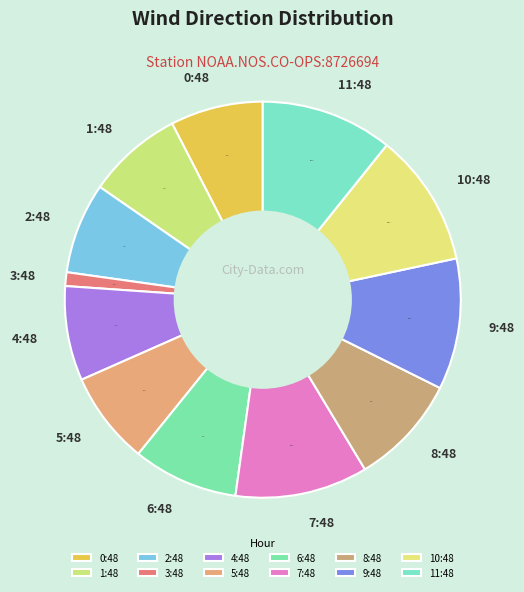

What is the smallest slice in the pie chart?

3:48